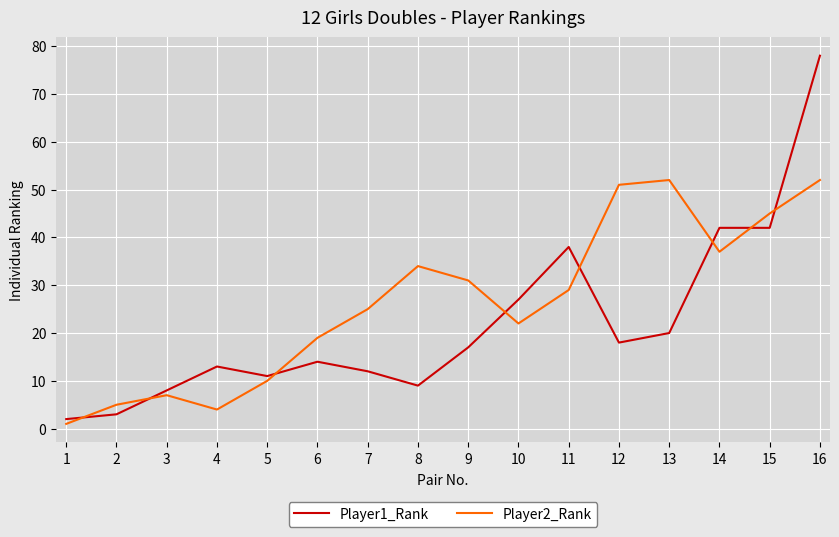

Which label corresponds to the smallest value in the chart?

1